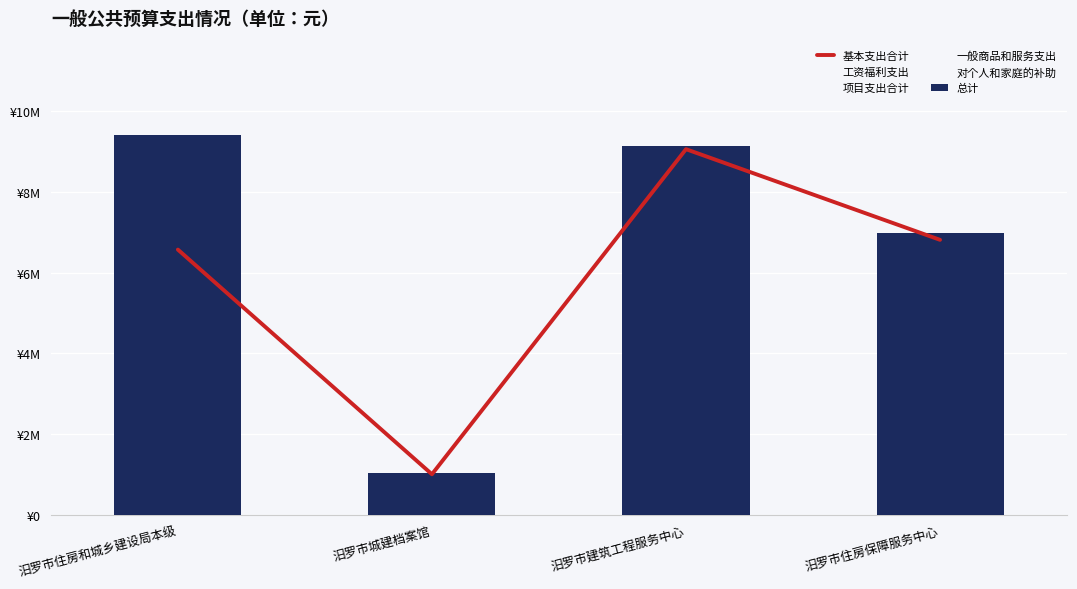

What is the lowest value of the 总计 series?

1031530.0